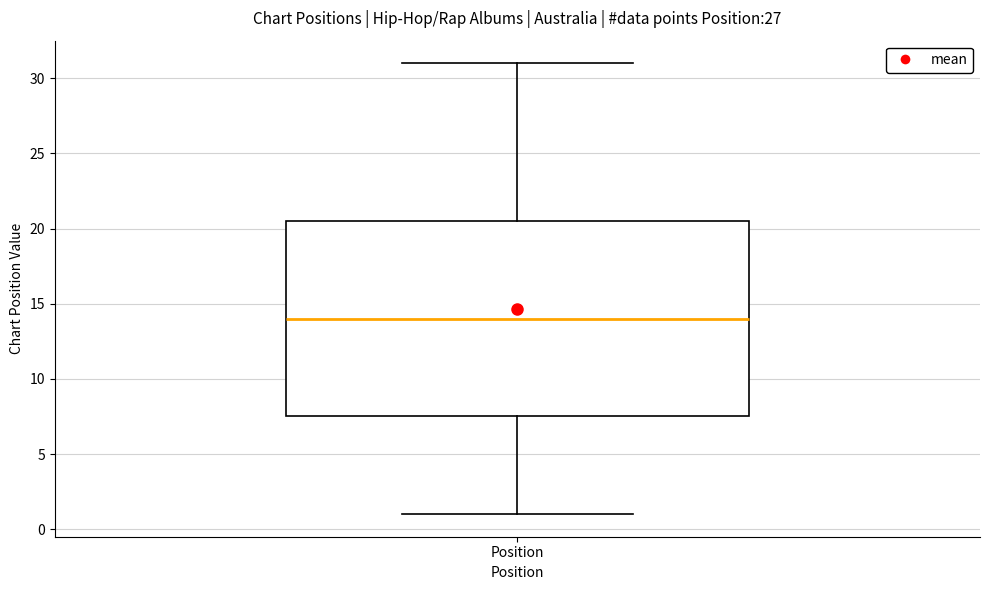

Where does the upper whisker of the box for Position end on the y-axis? The values are not printed on the chart, so give them approximately, as read against the axis.

31.0